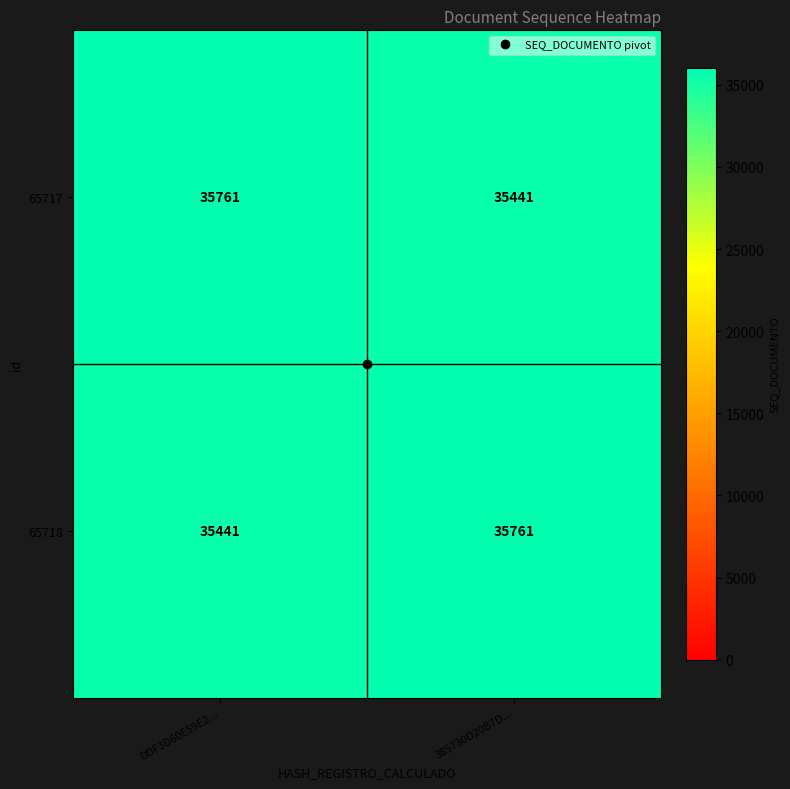

What is the difference between the 65718 values at 385730D20B7D... and DDF3D60E59E2...?

320